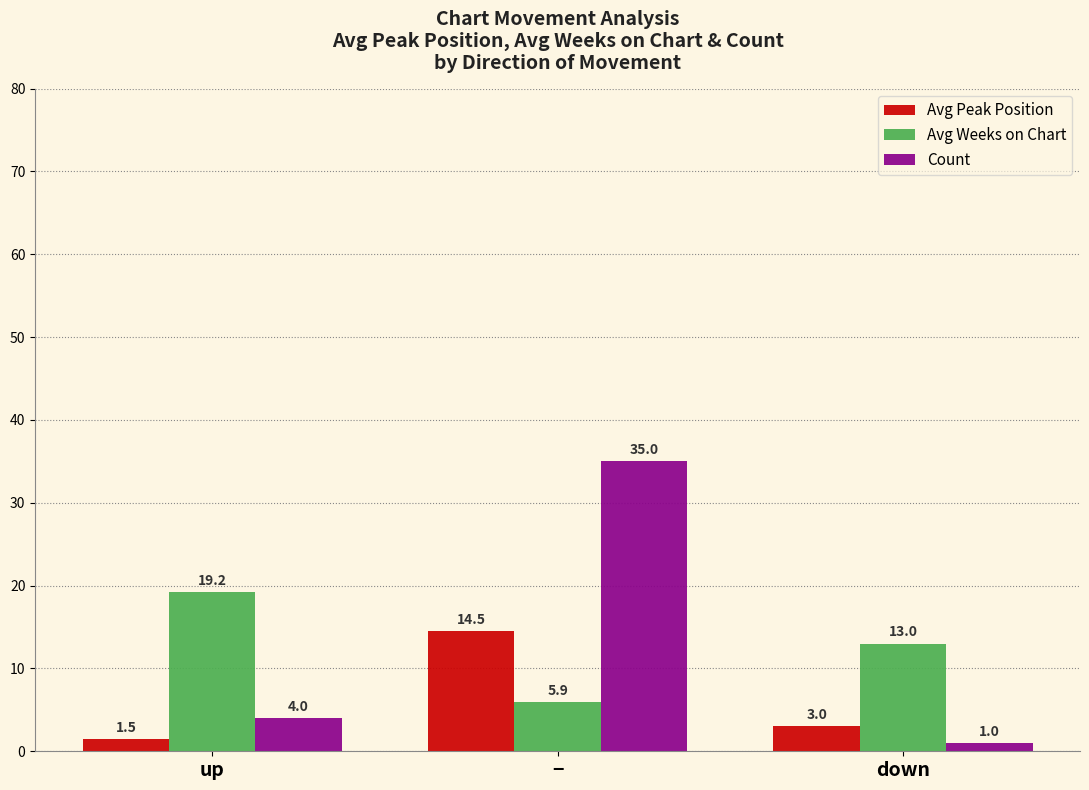

Is it true that Avg Weeks on Chart equals 13.0 at down?

True